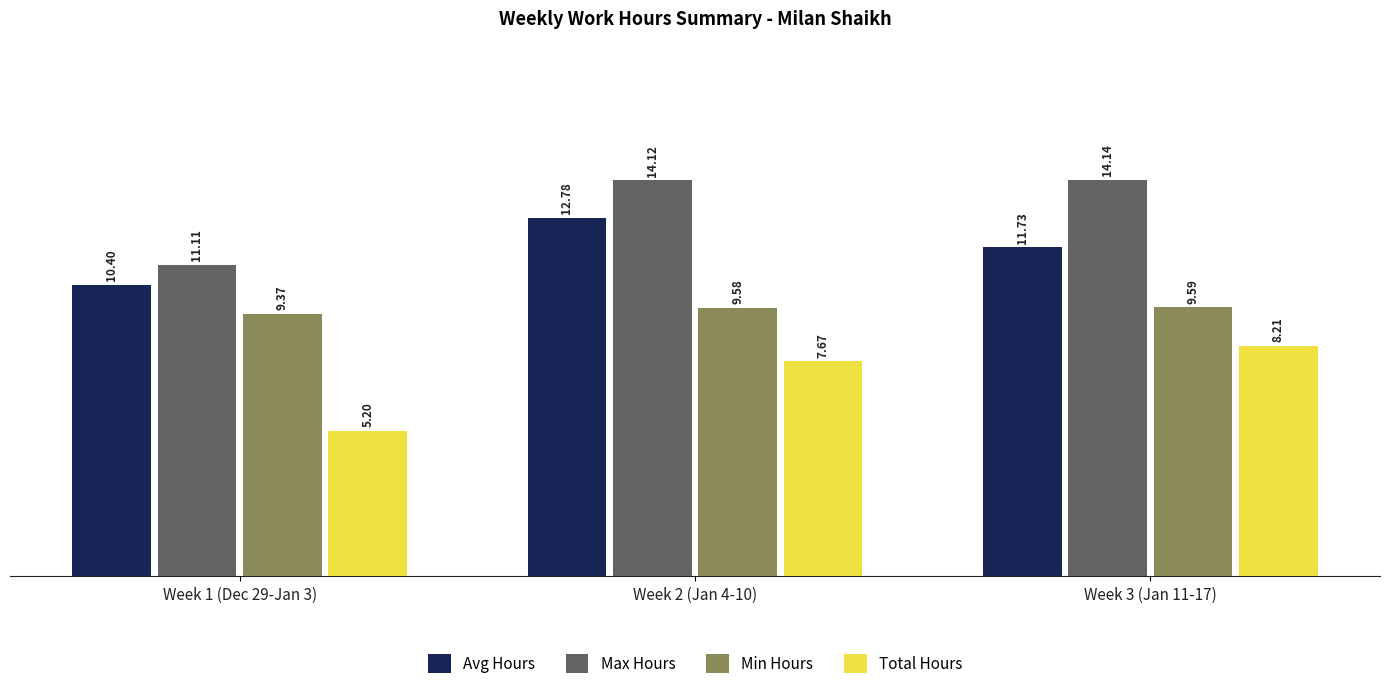

At which category is the sum across all series the highest?

Week 2 (Jan 4-10)